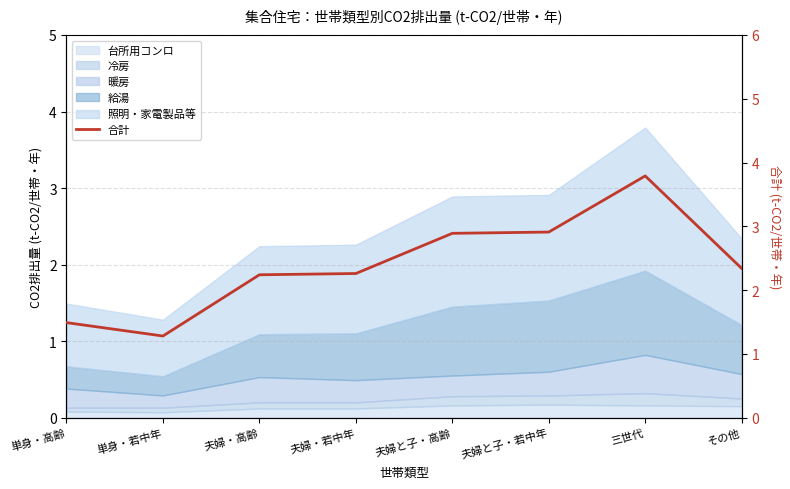

At which category does the chart reach its peak across all series?

三世代